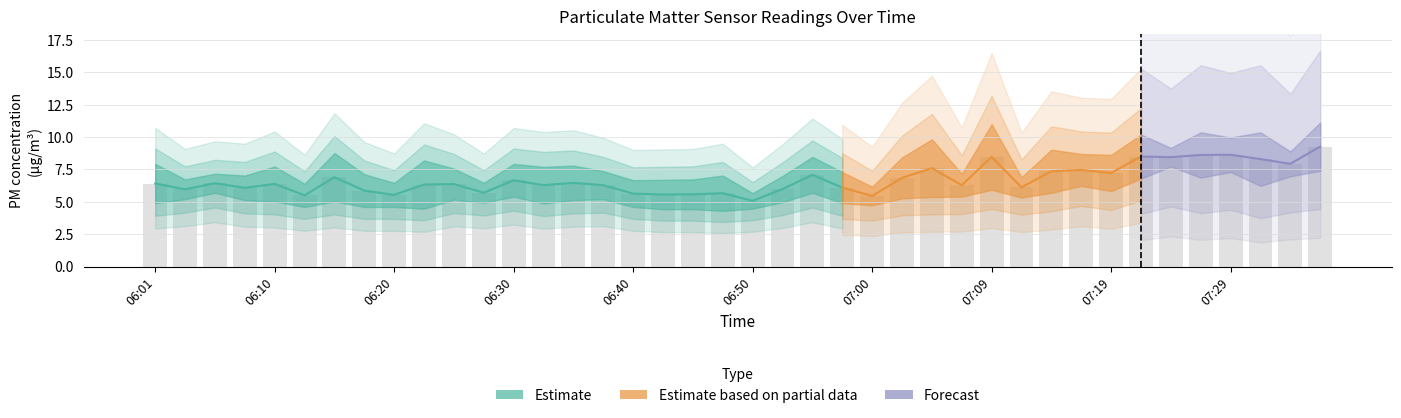

At which category is the sum across all series the highest?

07:36